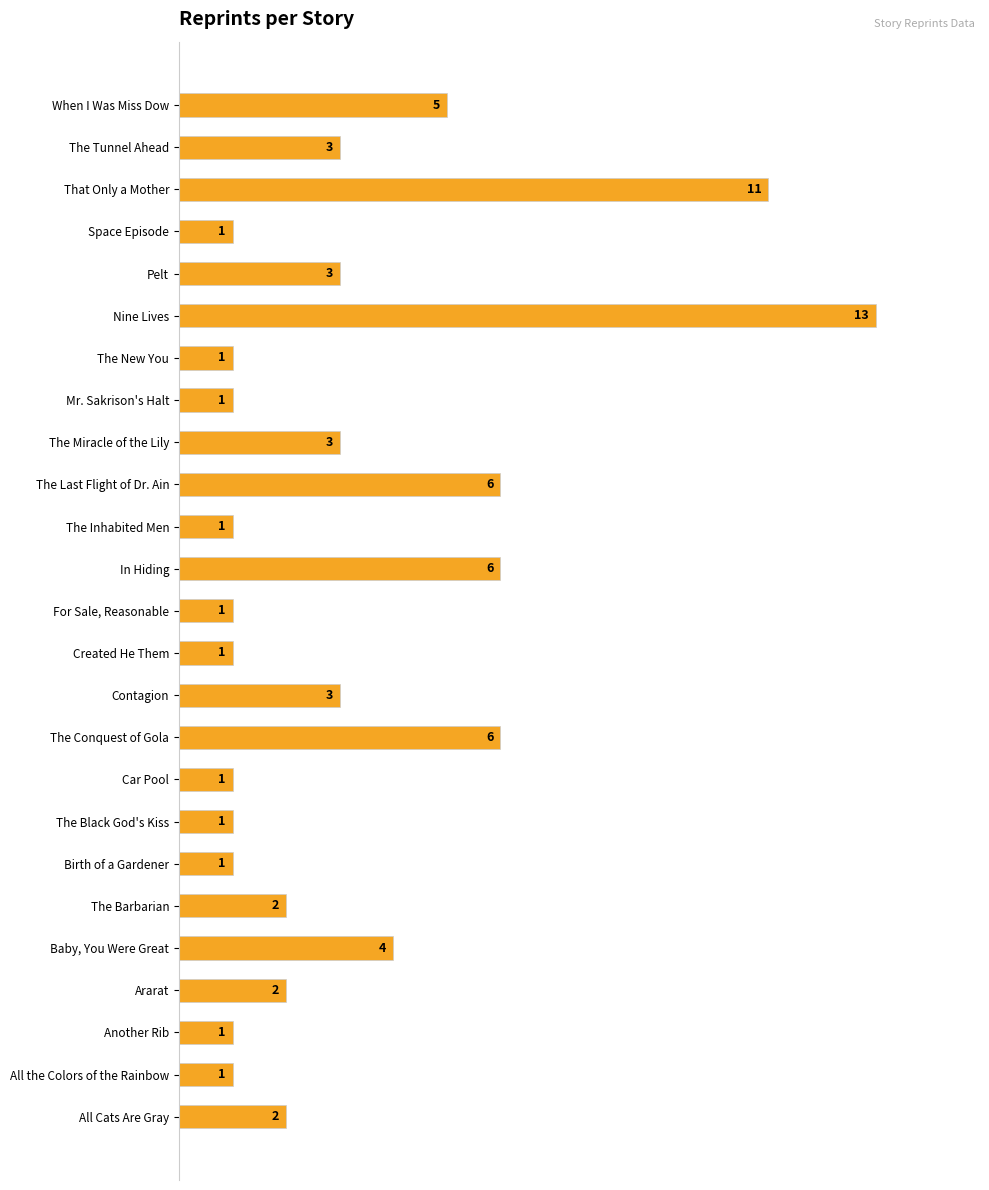

How many bars are there in total?

25